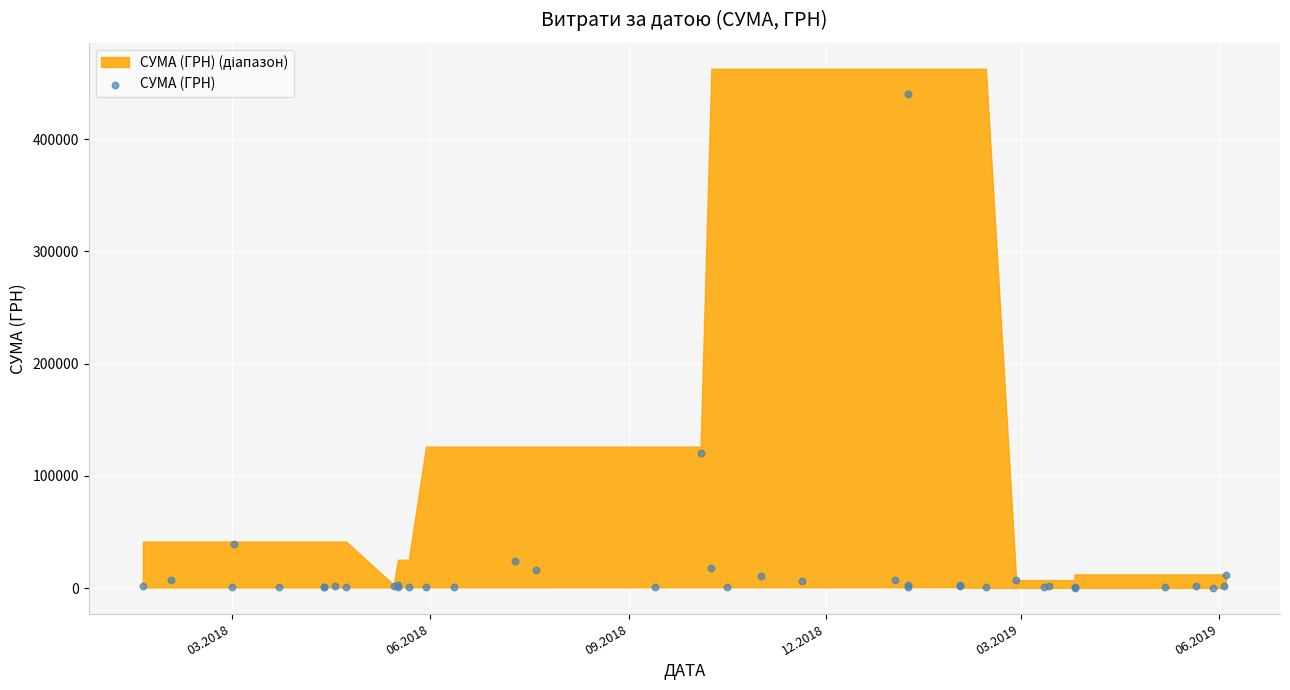

What Y value in the scatter plot is closest to 220502?

120000.0